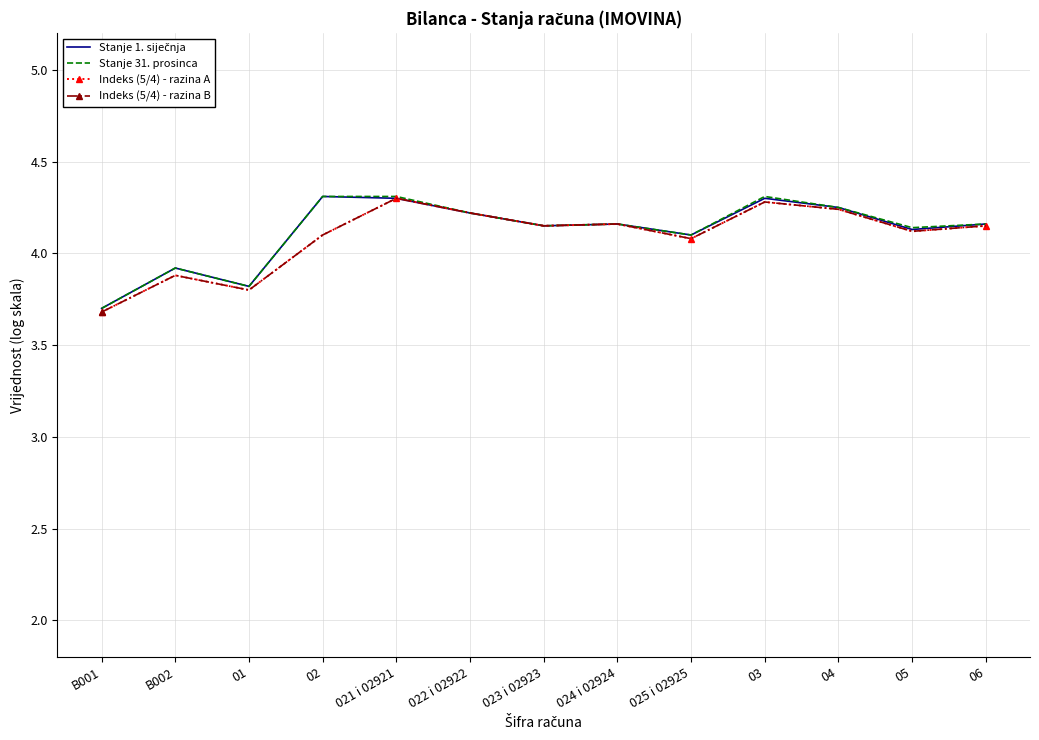

At which category does Indeks (5/4) - razina B reach its first local peak?

B002